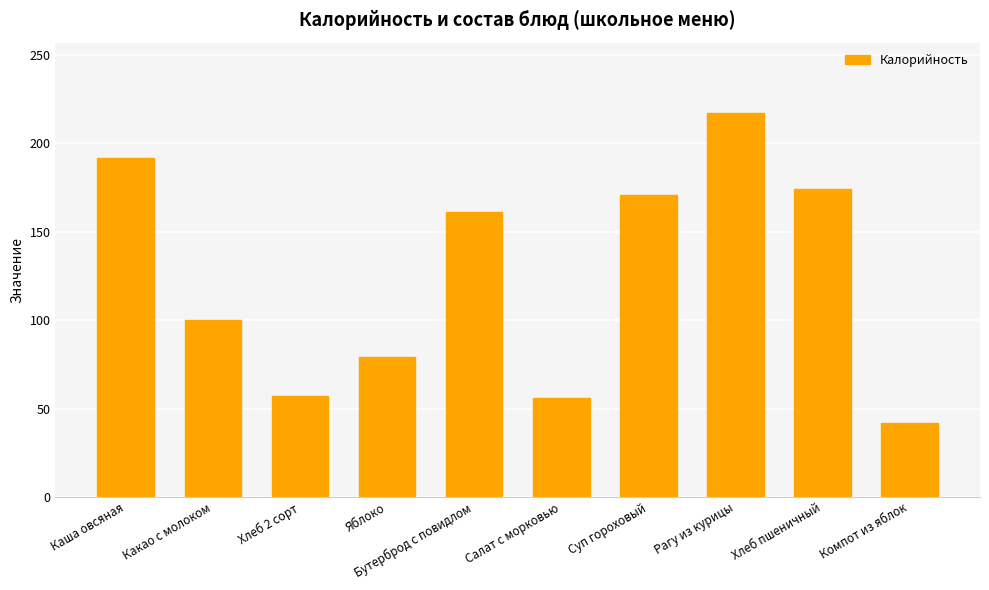

What is the sum of all values?

1249